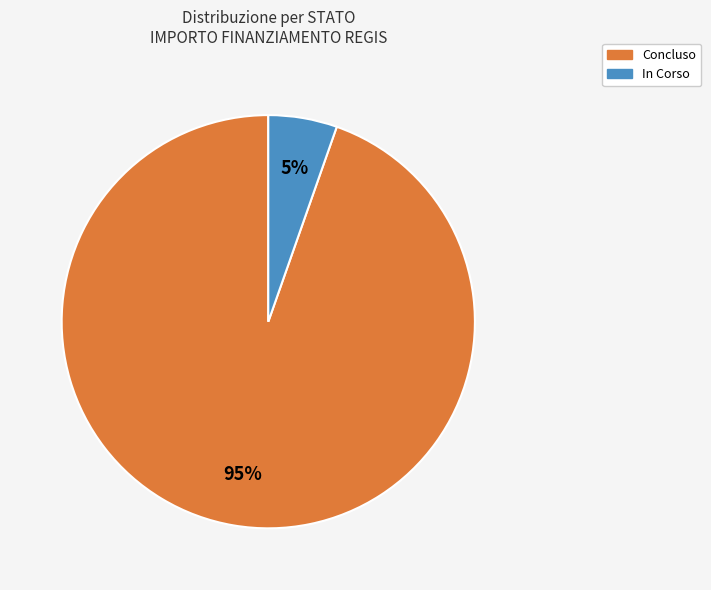

Count the number of slices in the pie.

2